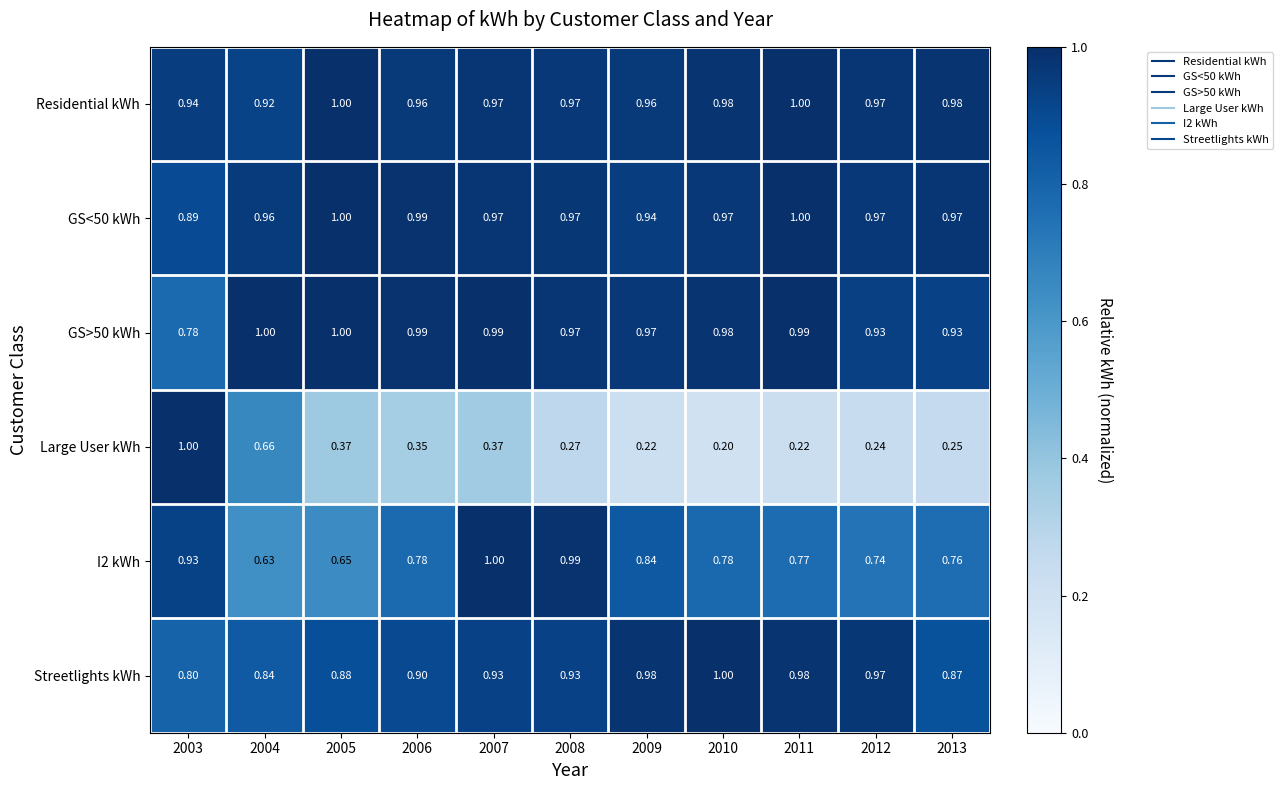

What is the minimum value shown in the chart?

0.2